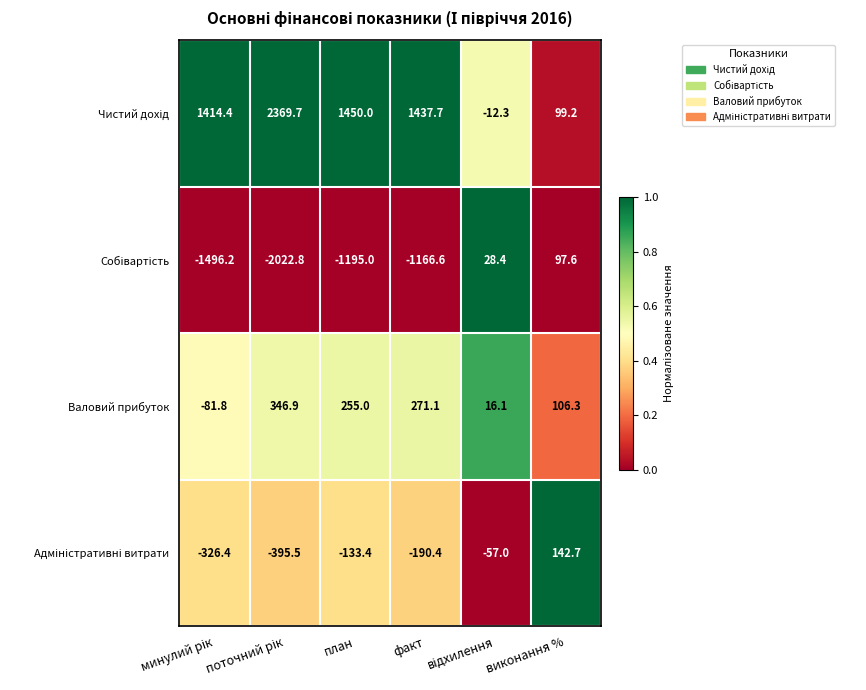

What is the greatest value displayed?

2369.7